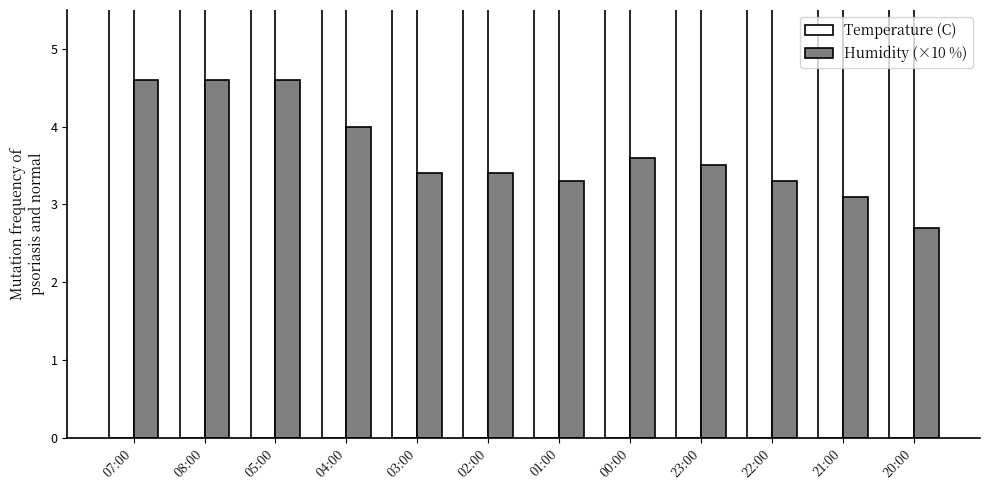

What is the spread (max minus min) of values at 00:00?

18.7